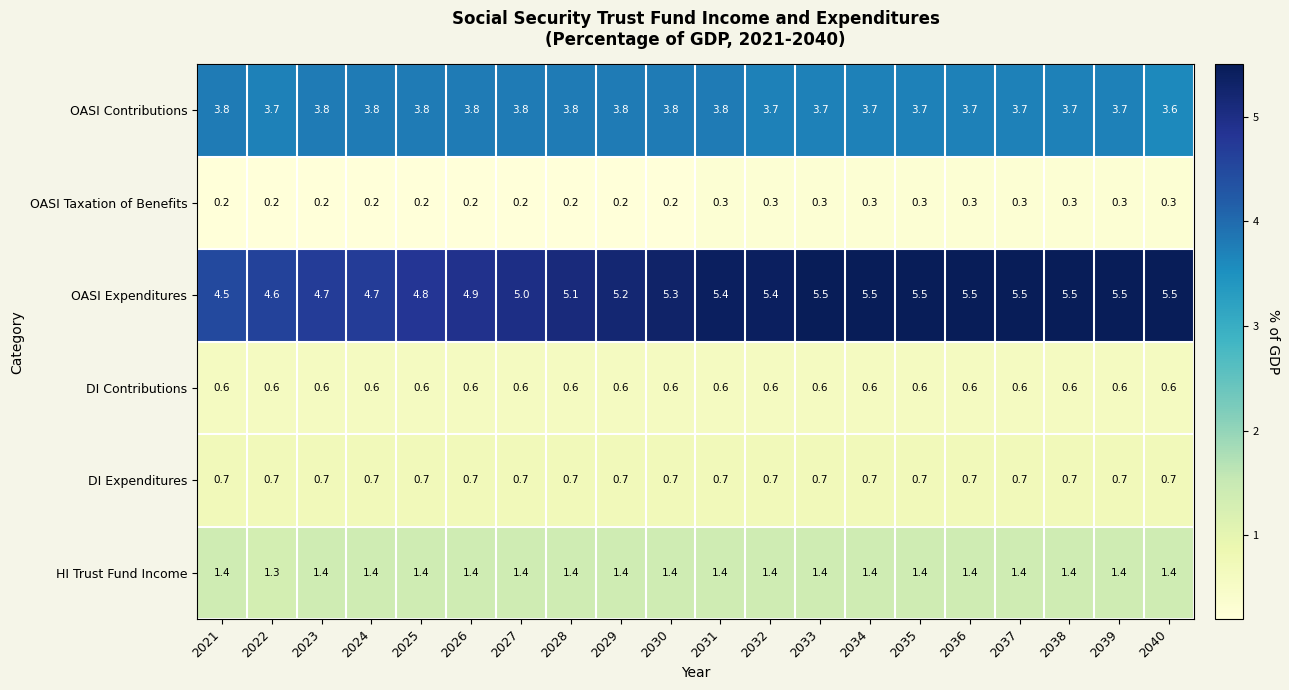

How many data points does each series have?

20